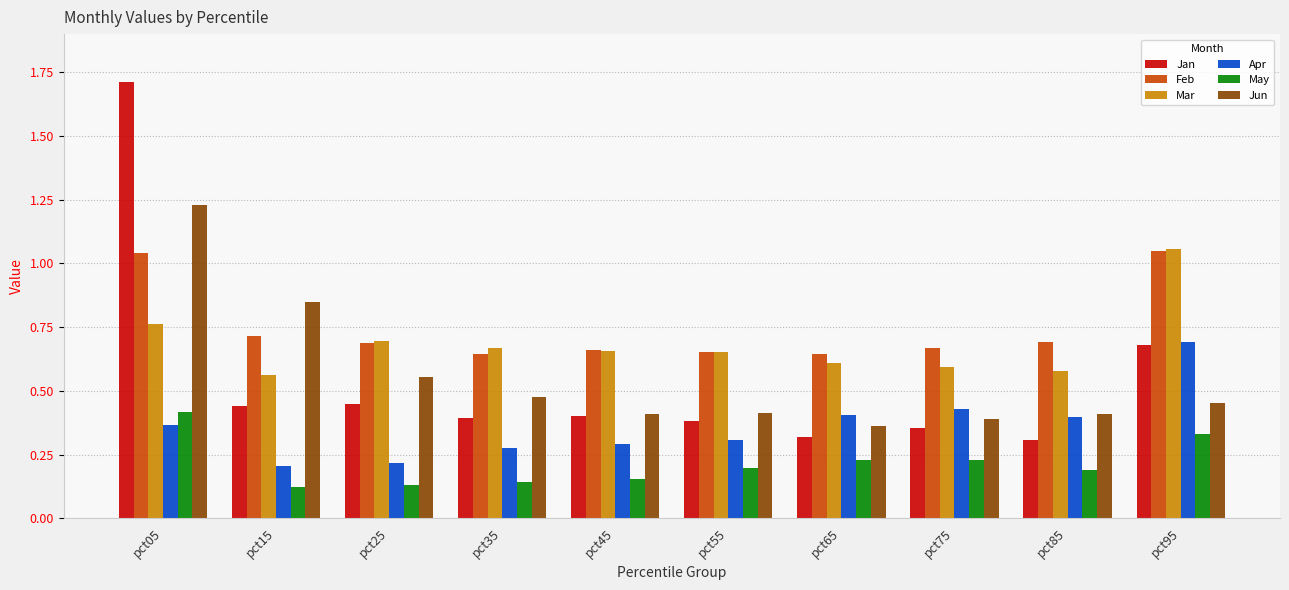

At which category does the chart reach its peak across all series?

pct05